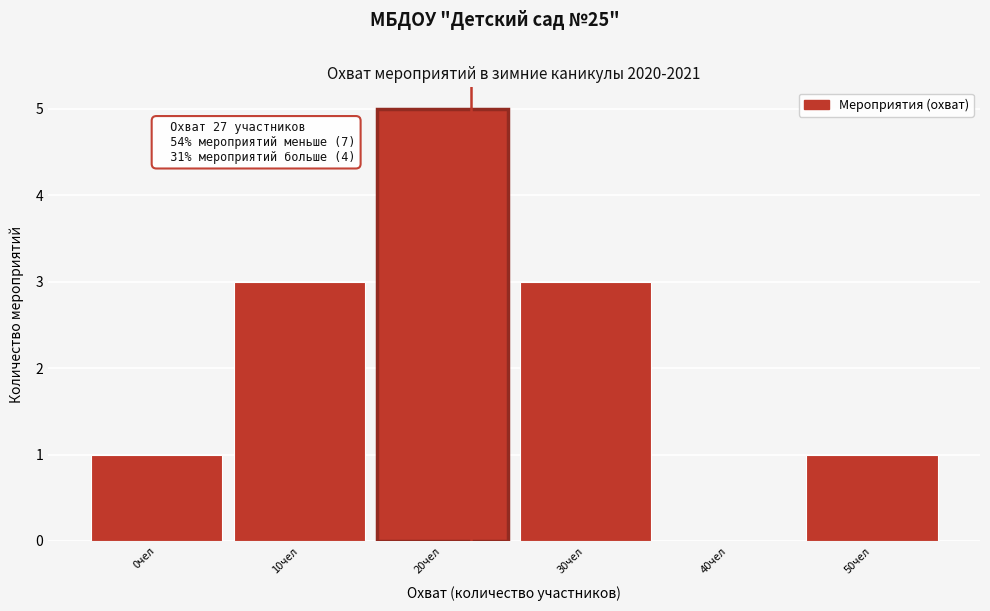

Reading left to right, what are all the values shown in this chart?

0чел=1	10чел=3	20чел=5	30чел=3	40чел=0	50чел=1